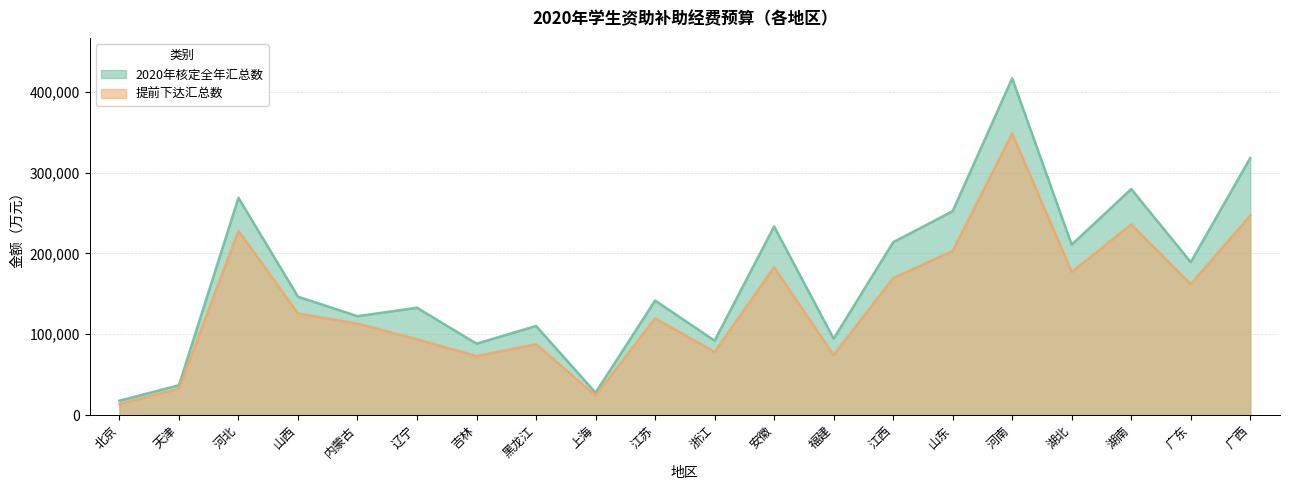

True or false: 提前下达汇总数 and 2020年核定全年汇总数 cross at least once.

False